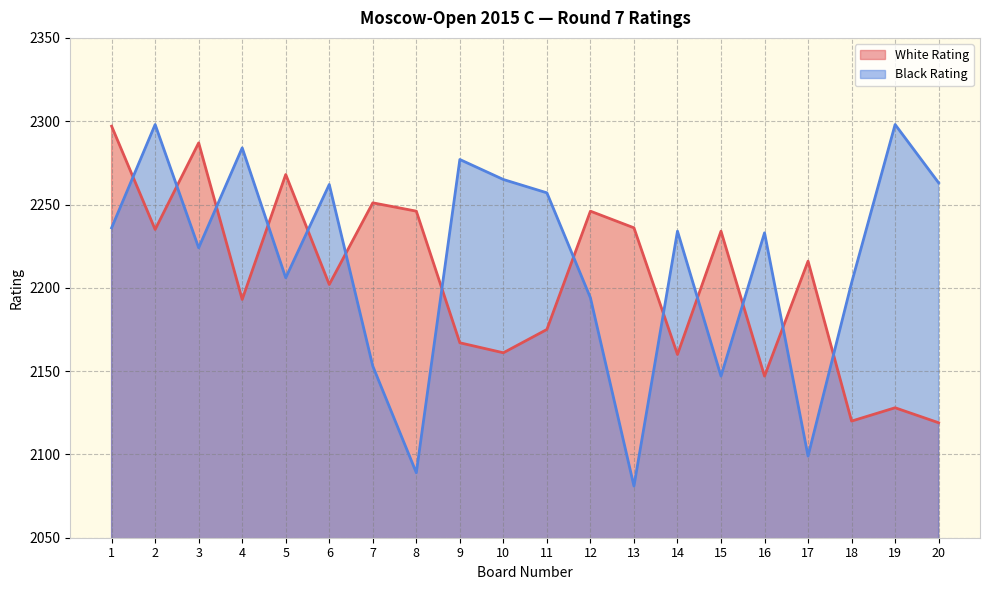

Does the chart have visible grid lines?

Yes